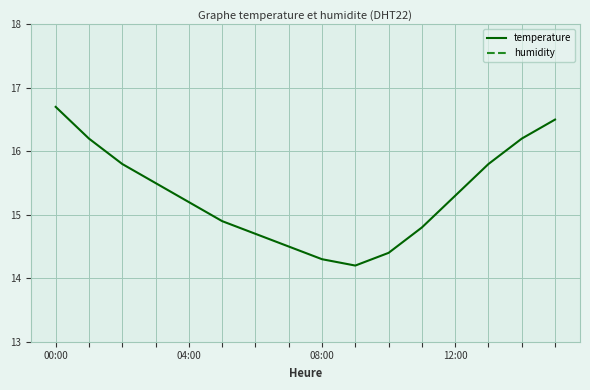

What is the total value across all series at 04:00?

63.6